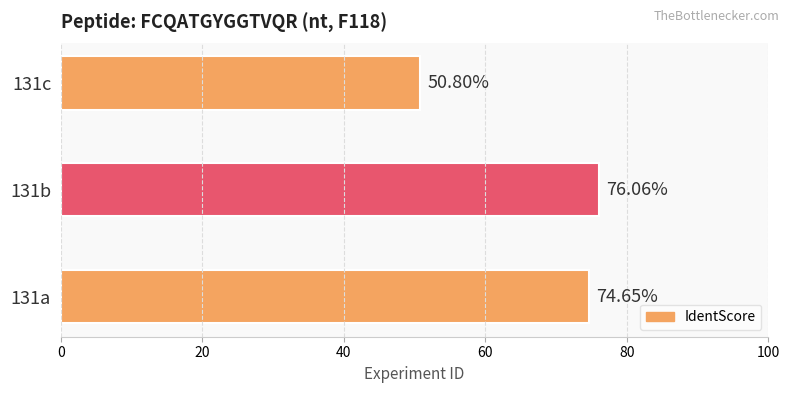

What is the ratio of the value at 131c to the value at 131b?

0.7